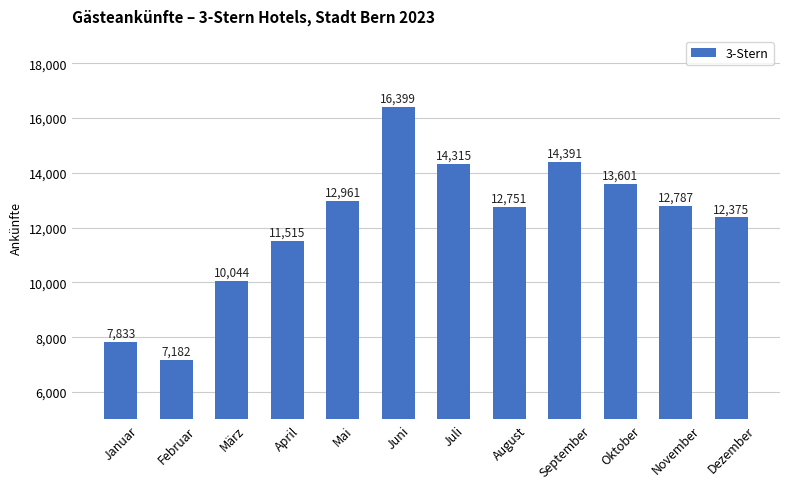

The chart shows a value of 4449 at Februar. True or false?

False